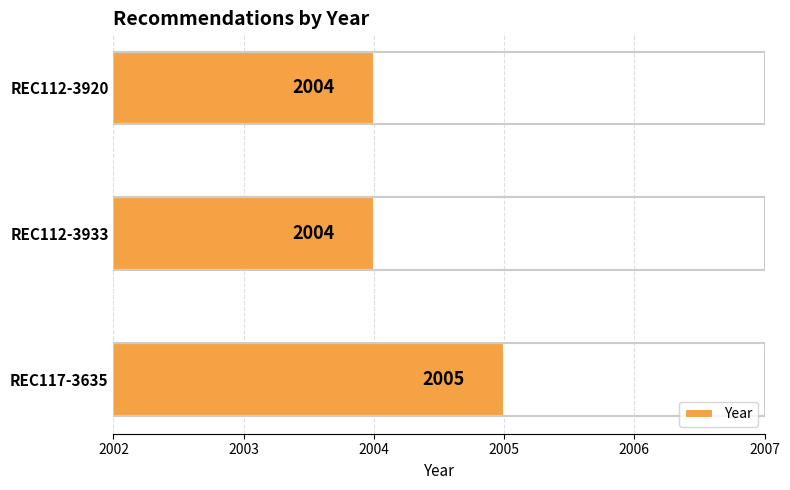

Count the values in the range 2004 to 2005.

3